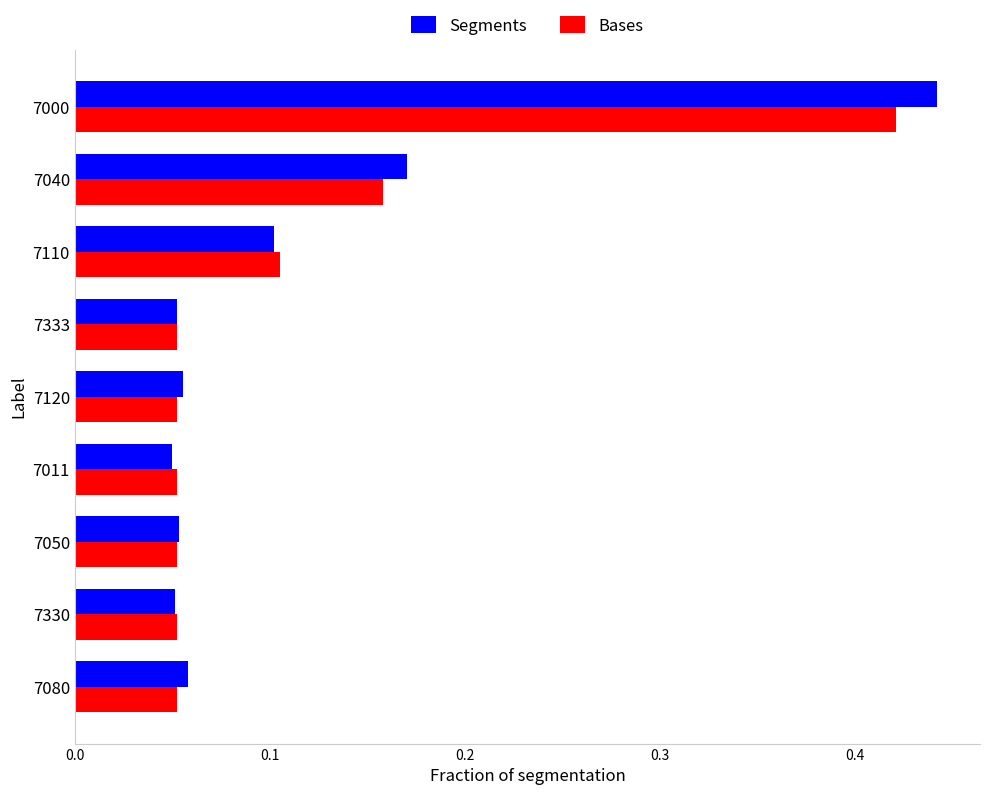

Which series has the largest total across all categories?

Segments